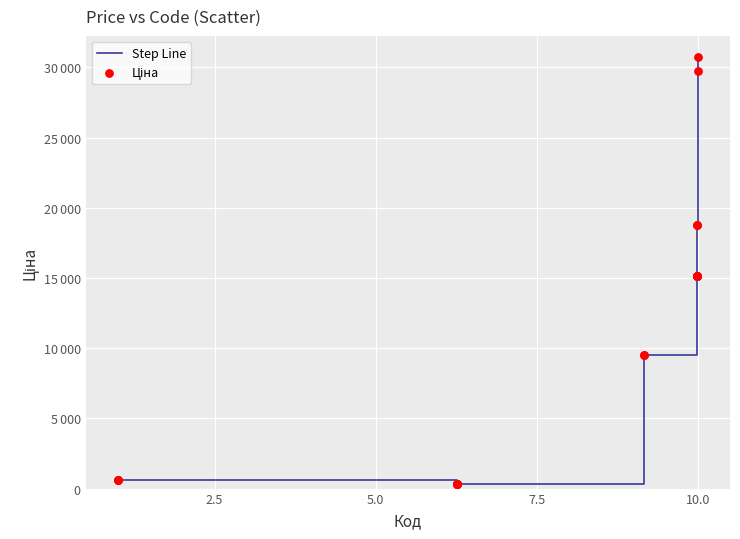

Does the chart have visible grid lines?

Yes